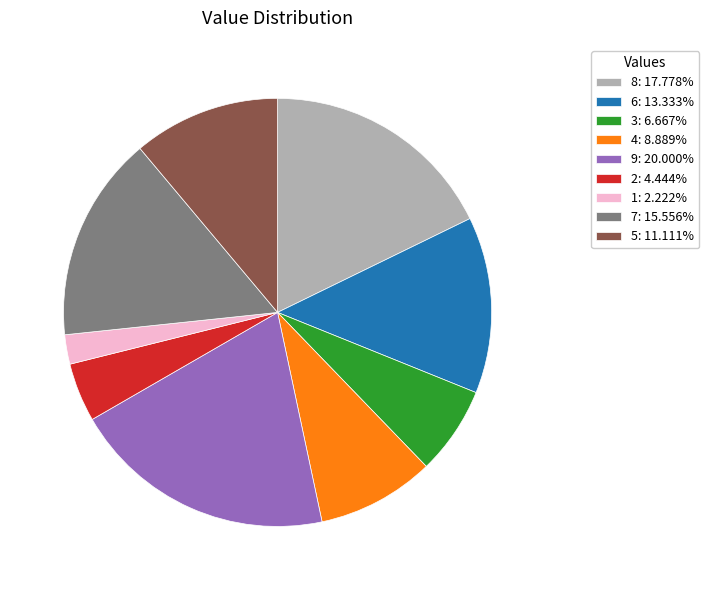

Which category has the smallest portion of the pie?

1